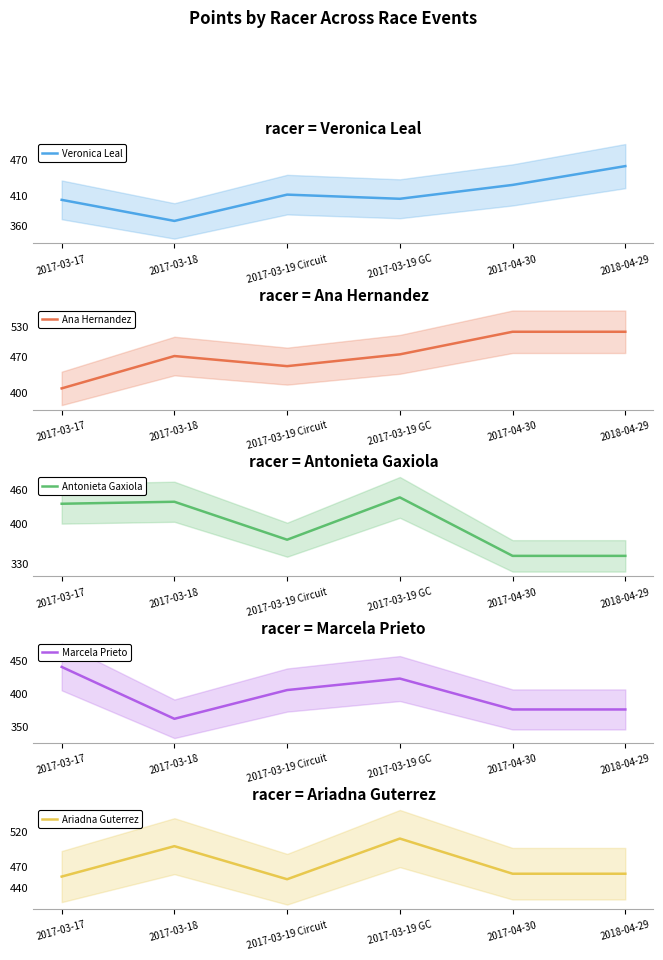

True or false: Ariadna Guterrez has a value of 106.4 at 2017-03-17.

False